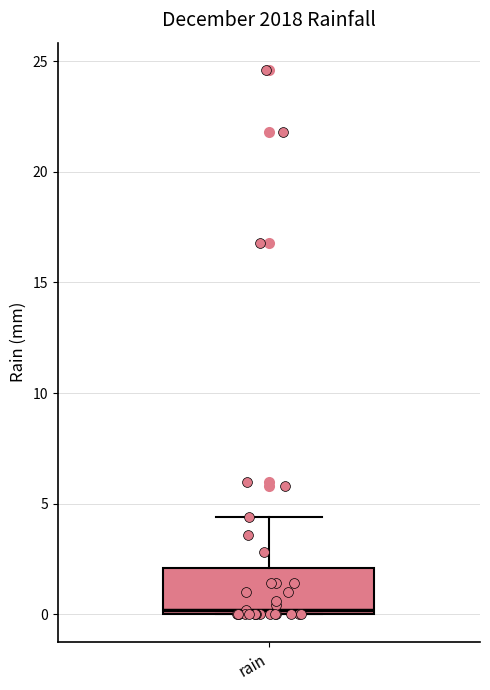

Where does the upper whisker of the box for rain end on the y-axis? The values are not printed on the chart, so give them approximately, as read against the axis.

4.5